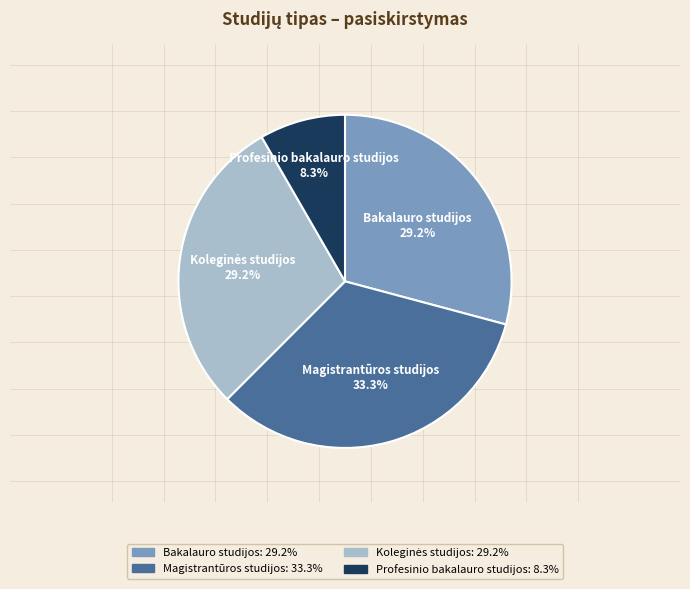

True or false: Magistrantūros studijos accounts for 43% of the total.

False